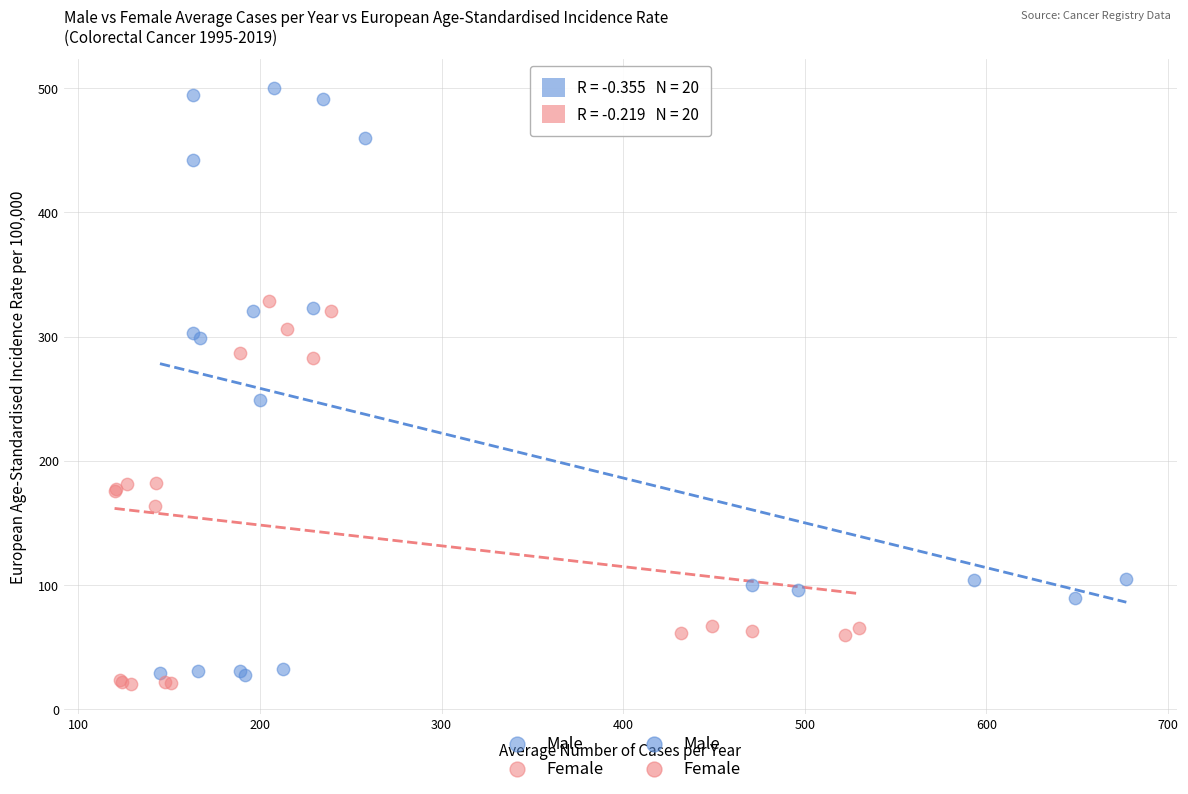

Which series has the largest Y range (max minus min)?

Male